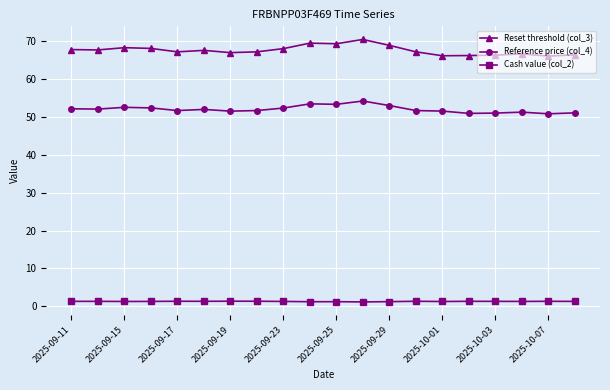

What is the value of the Reference price (col_4) point at the 19th from the left?

50.9